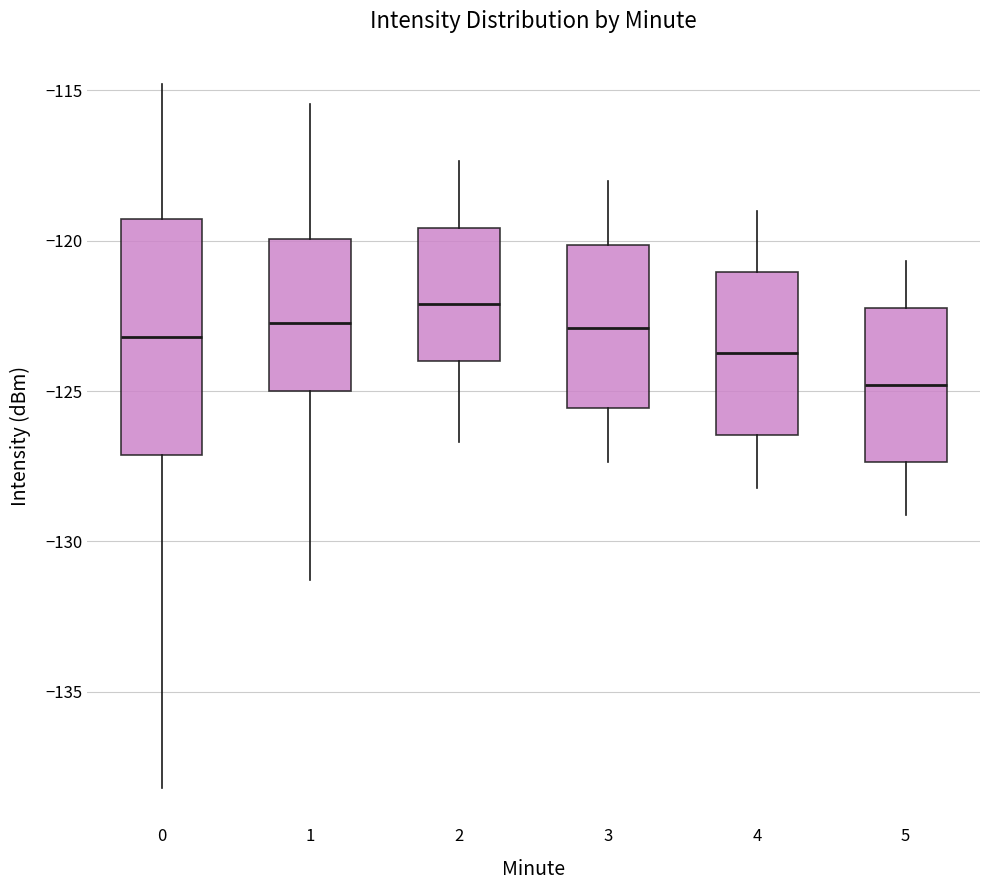

Comparing the boxes themselves (not the whiskers), which one is the tallest?

0